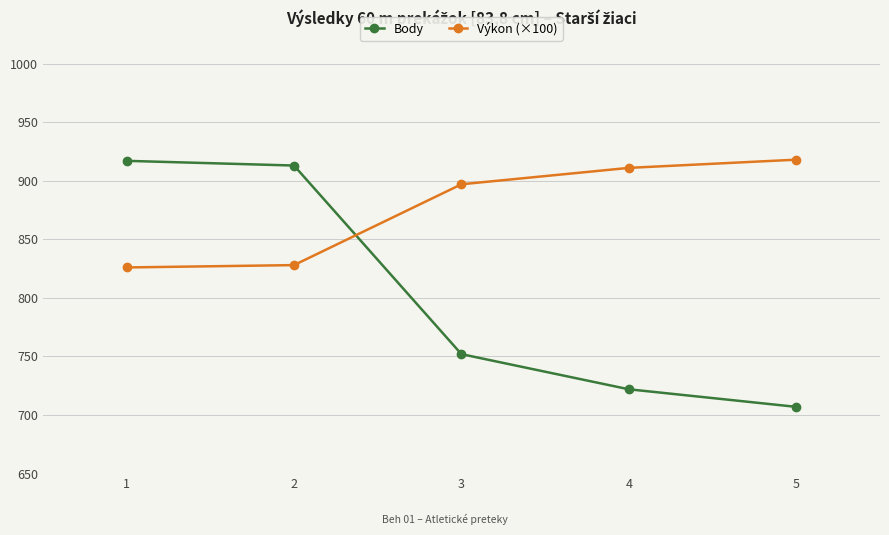

After their last crossing, which series has the higher values: Výkon (×100) or Body?

Výkon (×100)